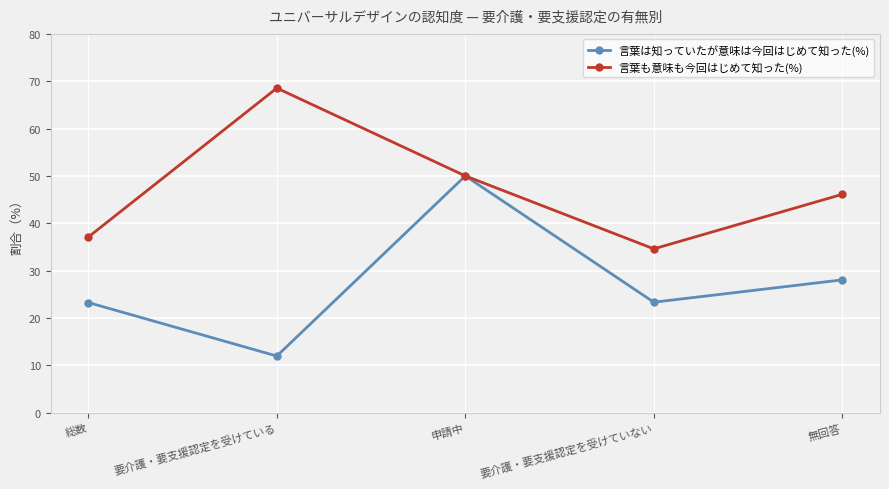

Rank the series by their average value, from lowest to highest.

言葉は知っていたが意味は今回はじめて知った(%), 言葉も意味も今回はじめて知った(%)